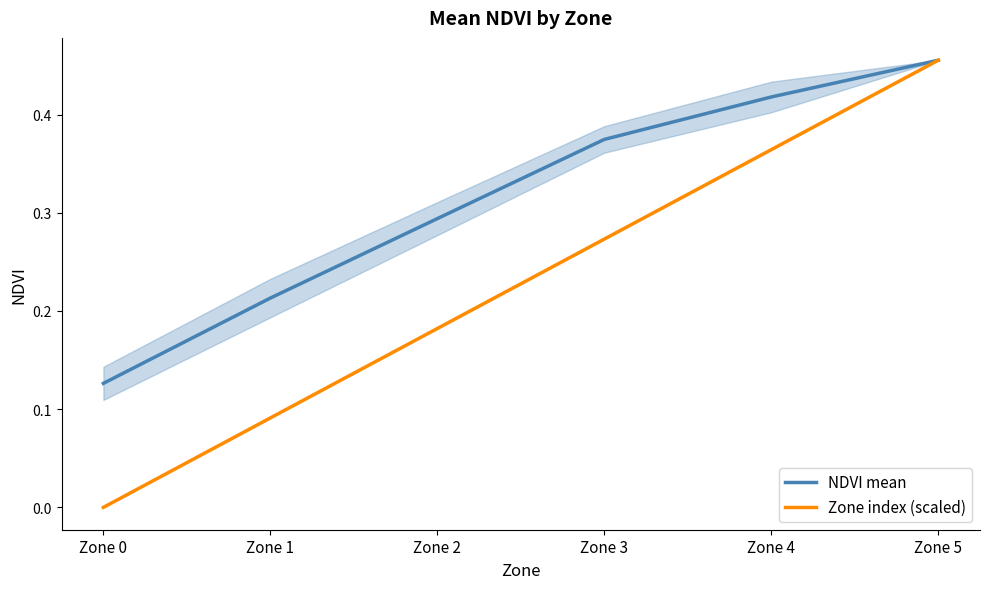

Reading left to right, list all the values displayed in this chart.

NDVI mean: 0.1	0.2	0.3	0.4	0.4	0.5
Zone index (scaled): 0.0	0.1	0.2	0.3	0.4	0.5